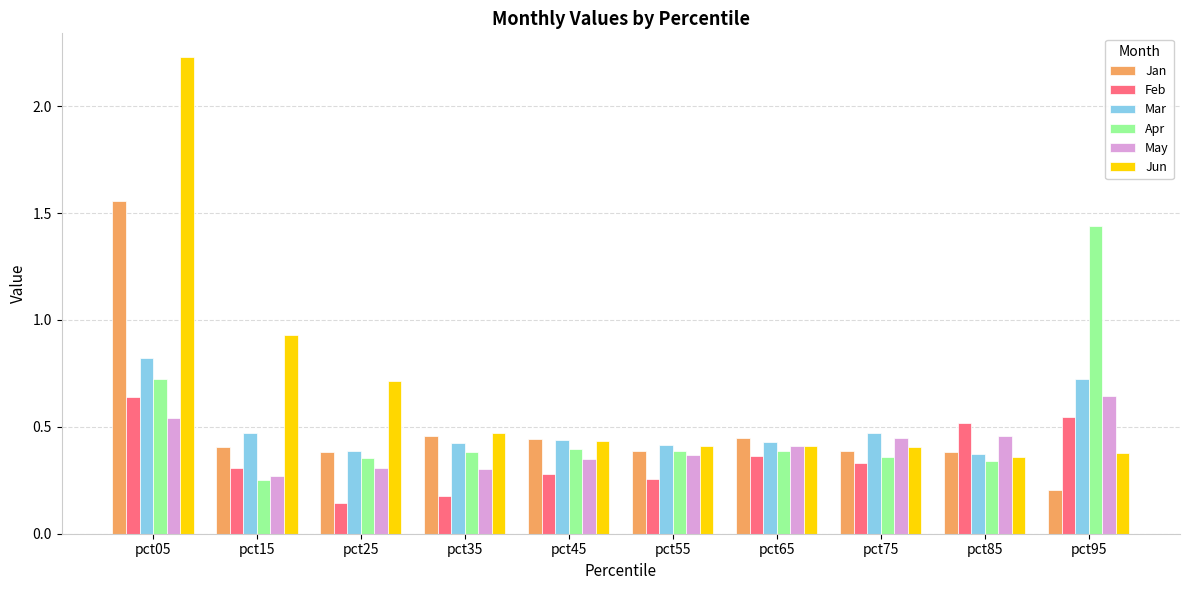

At which category does the chart reach its peak across all series?

pct05